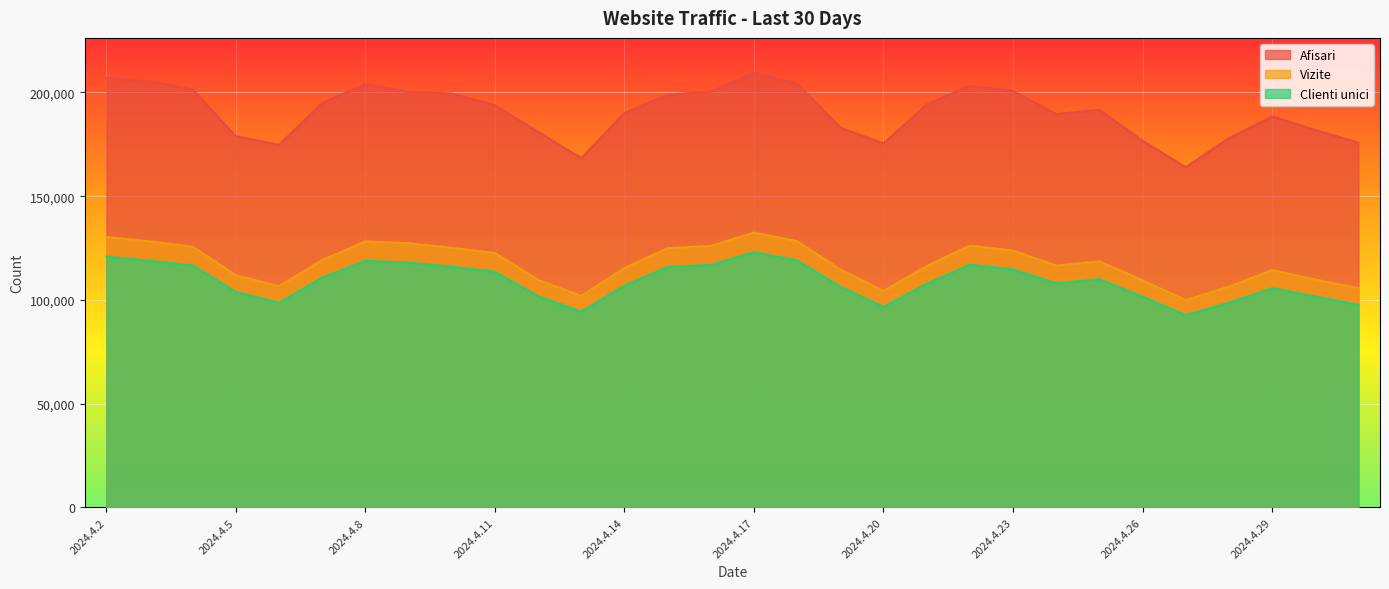

What position from the right is 2024.4.21?

11